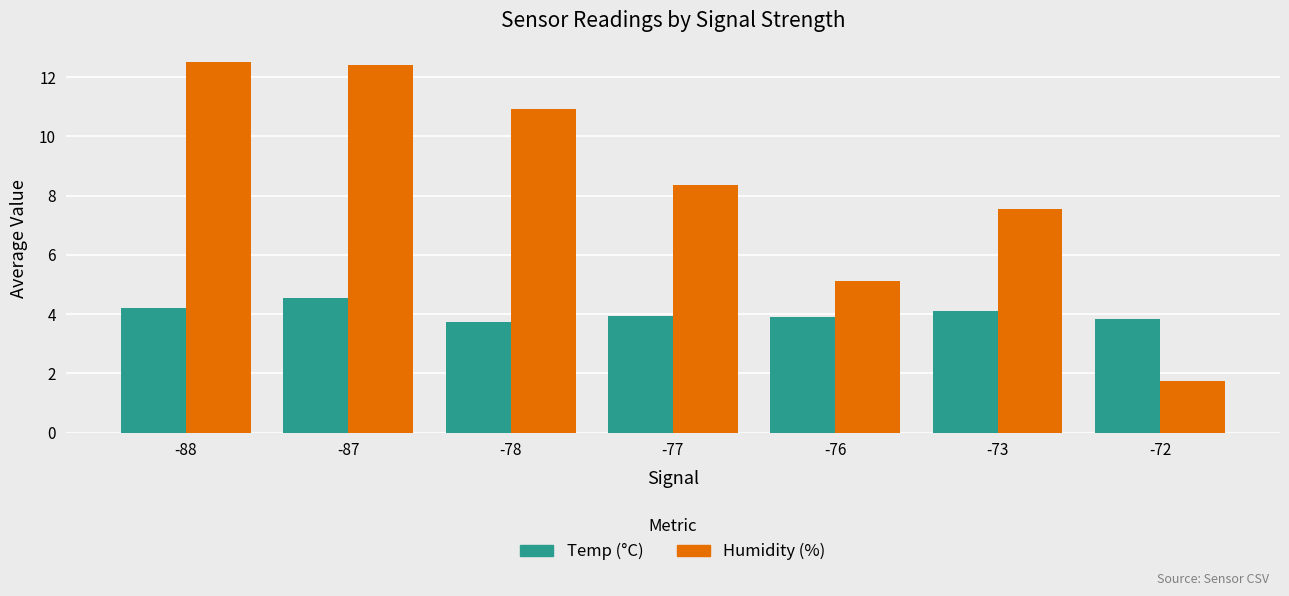

True or false: Temp (°C) has a value of 4.5 at -87.

True